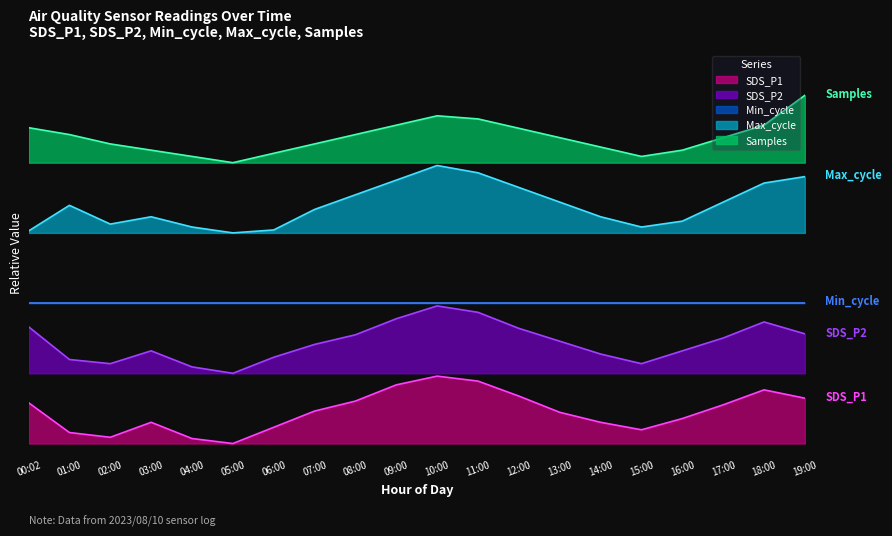

At which category does SDS_P1 reach its first local valley?

02:00